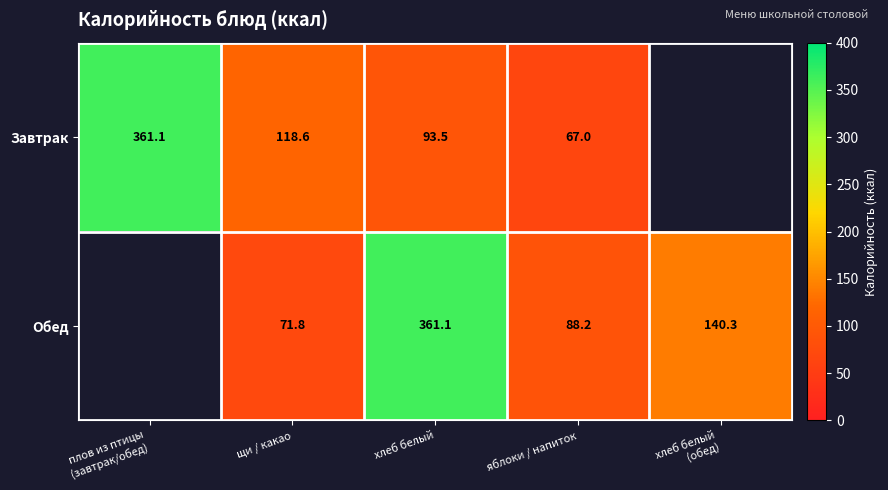

Rank the series at яблоки / напиток from highest to lowest value.

Обед, Завтрак